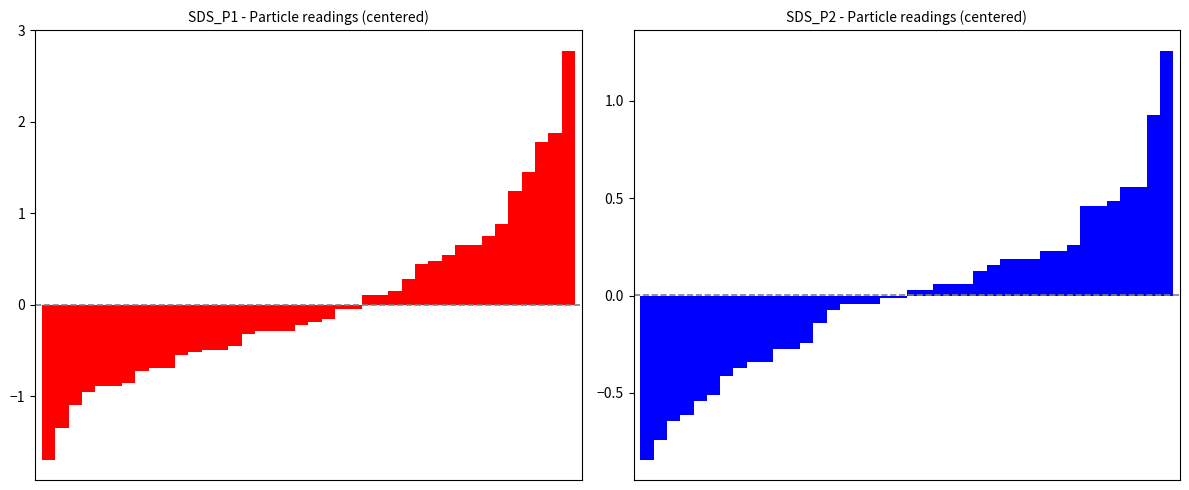

Which series has the largest range (max minus min)?

SDS_P1